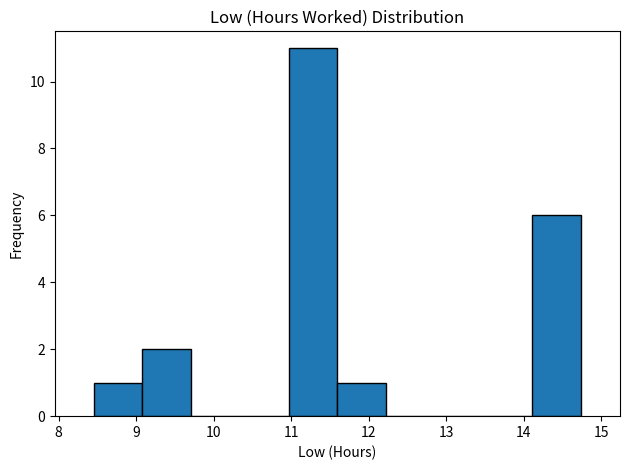

Reading left to right, transcribe this chart: for each bar, give the range it covers on the x-axis and its height. Neither the bar edges nor the heights are printed on the chart, so give them approximately, as read against the axes.

8.5 to 9.1: 1
9.1 to 9.7: 2
9.7 to 10.3: 0
10.3 to 11.0: 0
11.0 to 11.6: 11
11.6 to 12.2: 1
12.2 to 12.9: 0
12.9 to 13.5: 0
13.5 to 14.1: 0
14.1 to 14.7: 6